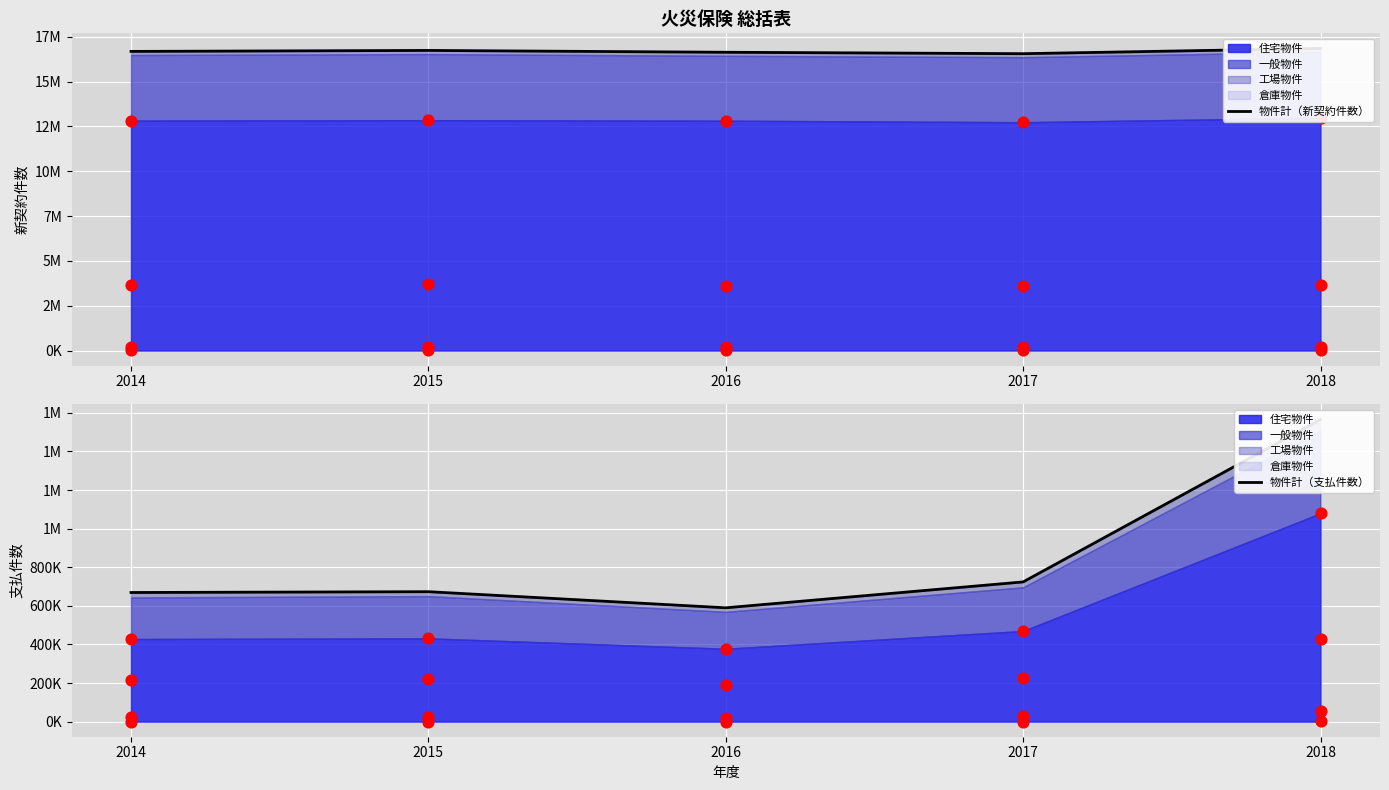

At how many categories does at least one series exceed 4973632?

5